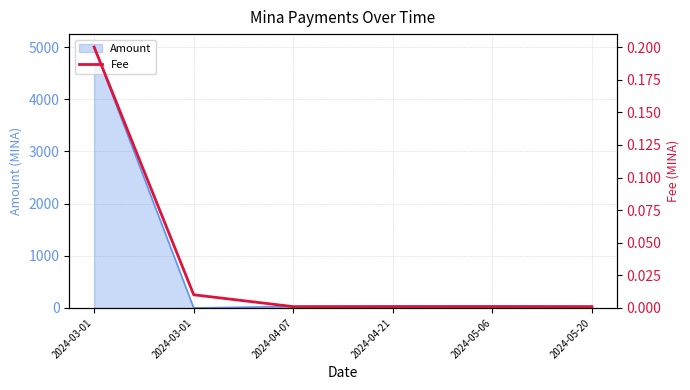

Rank the categories by value from lowest to highest.

2024-04-07, 2024-04-21, 2024-05-06, 2024-05-20, 2024-03-01, 2024-03-01